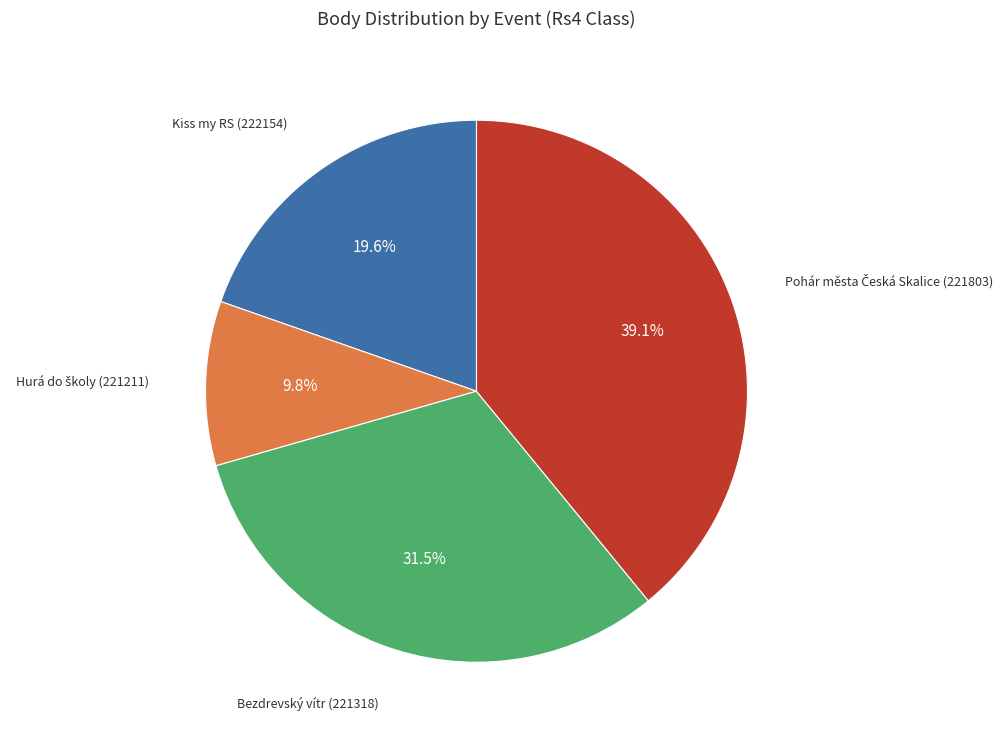

Does any single category account for the majority?

No